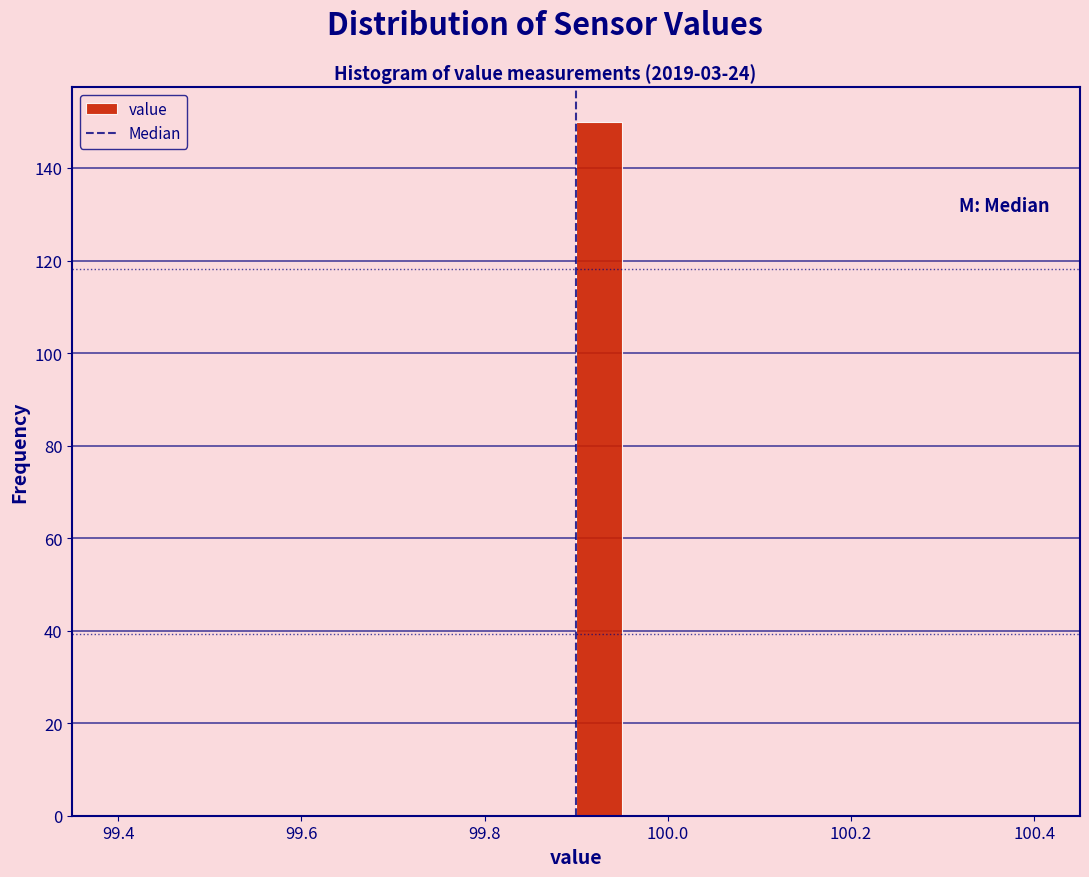

Read against the x-axis, roughly where is the centre of the tallest bar?

99.92